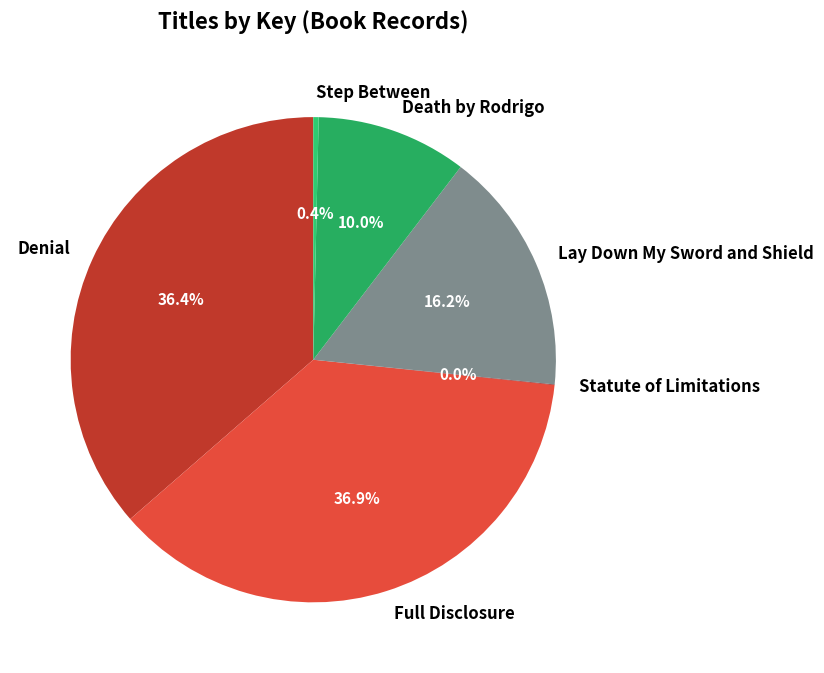

Approximately how many times larger is the value at Full Disclosure compared to Step Between?

103.9